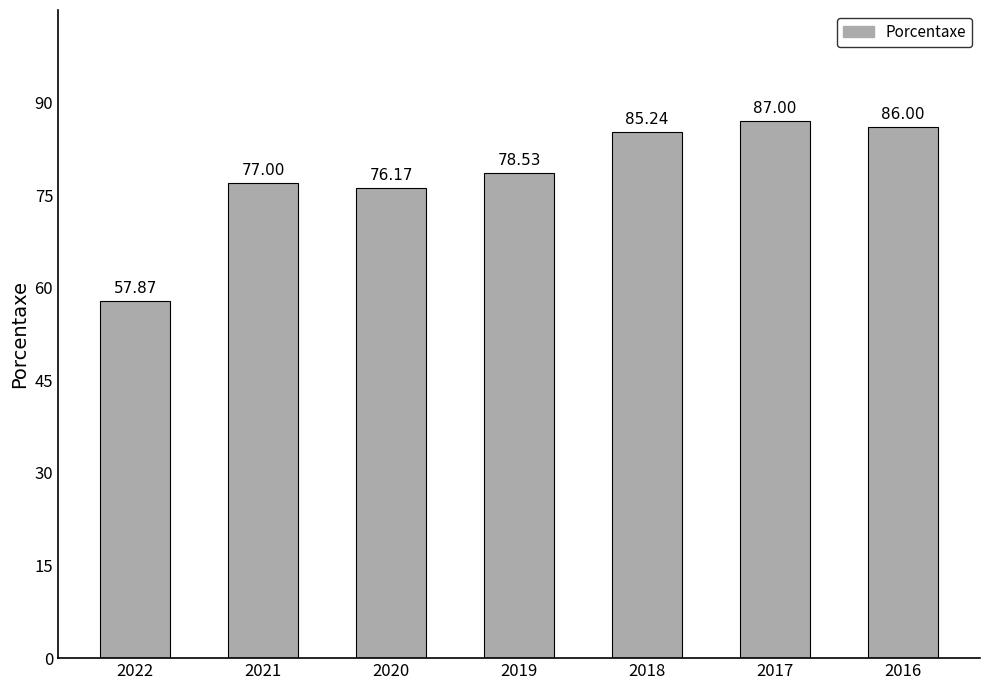

Between 2017 and 2016, which is larger?

2017